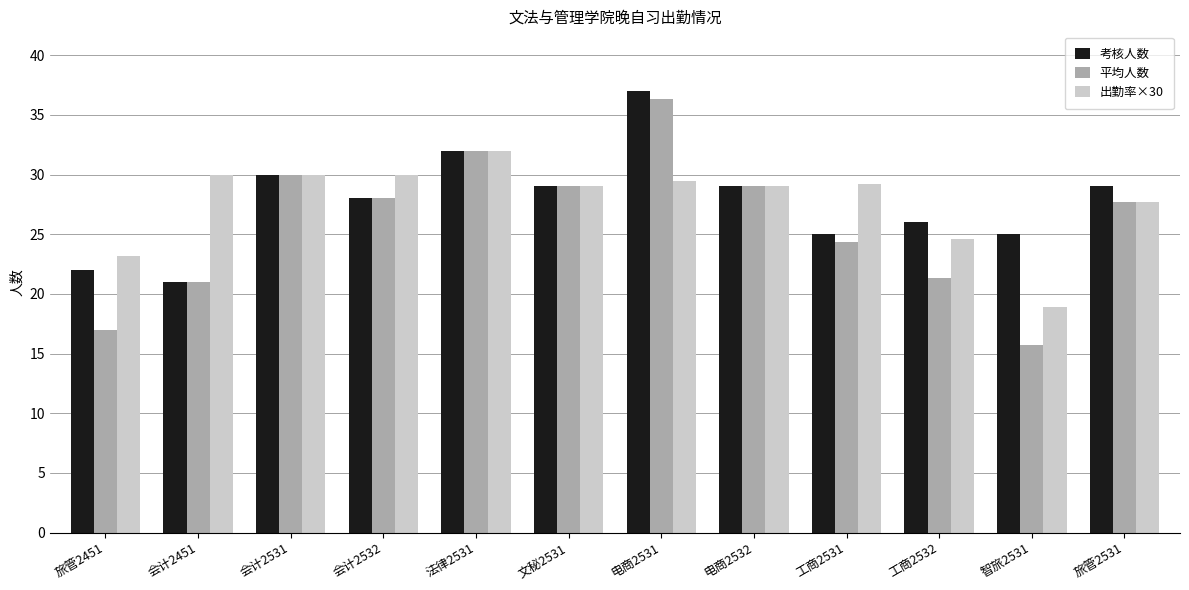

True or false: 平均人数 has a value of 15.8 at 智旅2531.

True